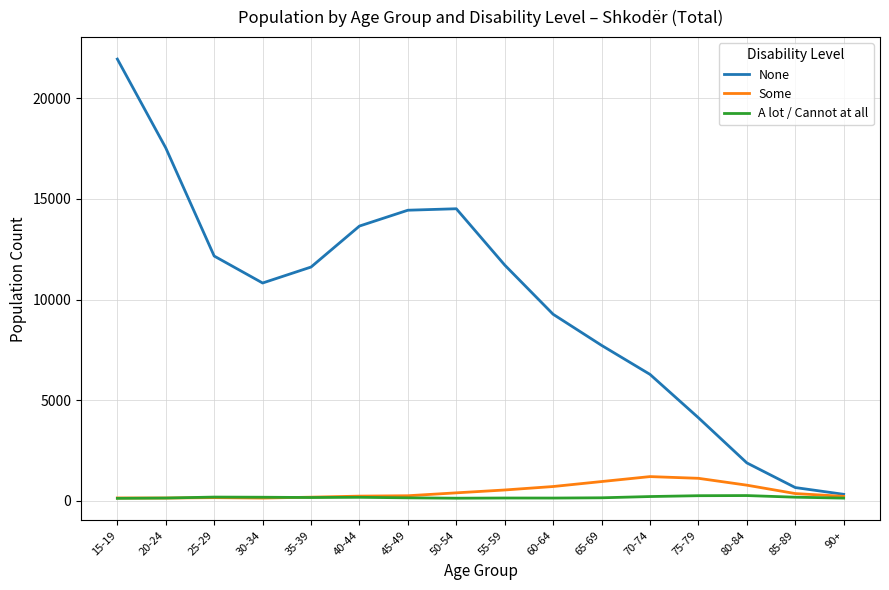

In None, how many points are higher than both neighbors (excluding endpoints)?

1